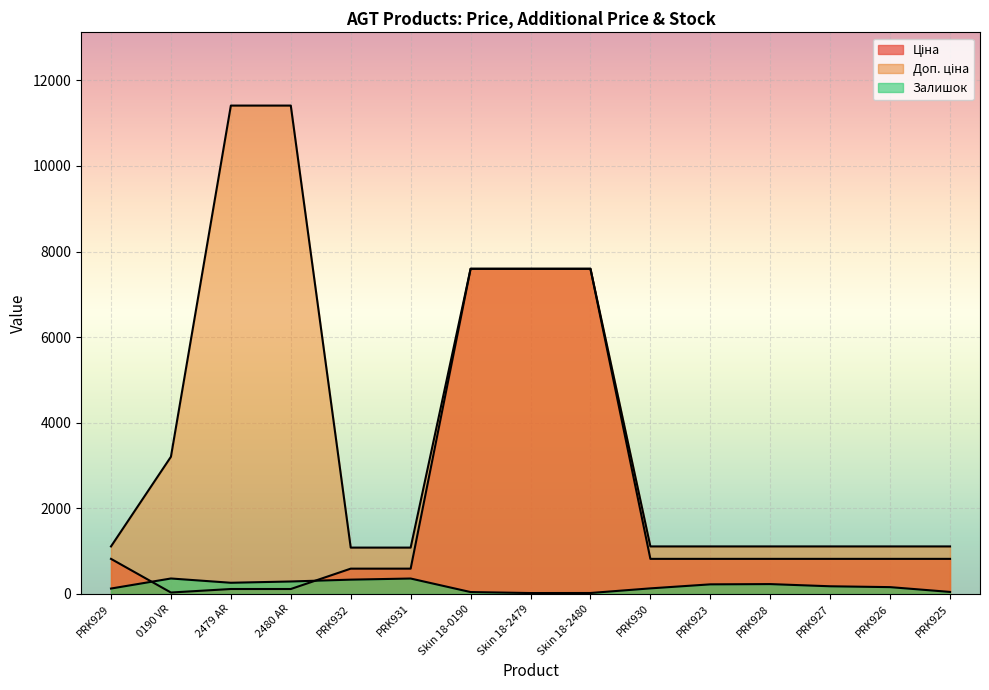

How many values in the Ціна series are below 818?

5